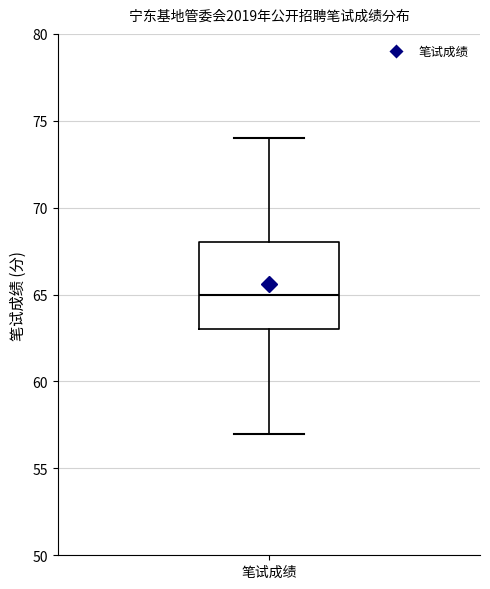

Where is the upper edge of the box for 笔试成绩 on the y-axis? The values are not printed on the chart, so give them approximately, as read against the axis.

68